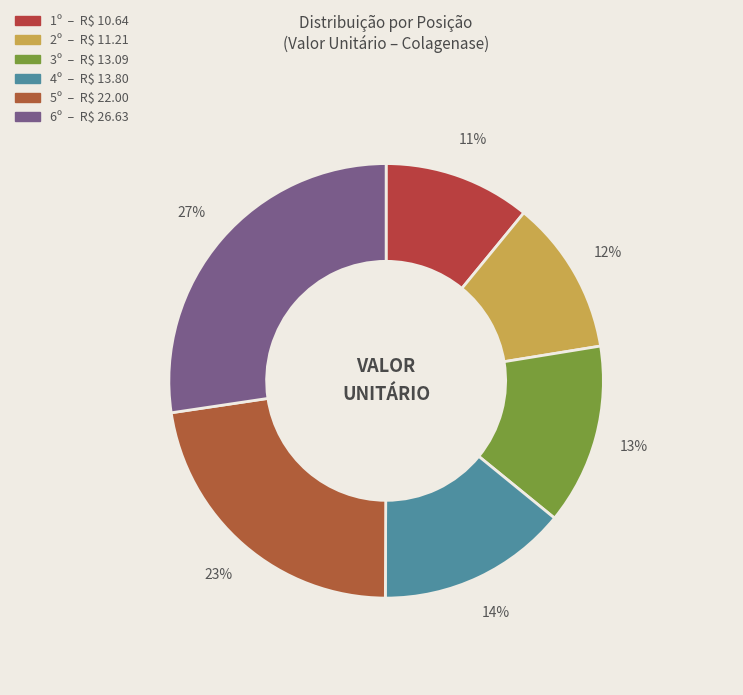

What is the smallest slice in the pie chart?

1º